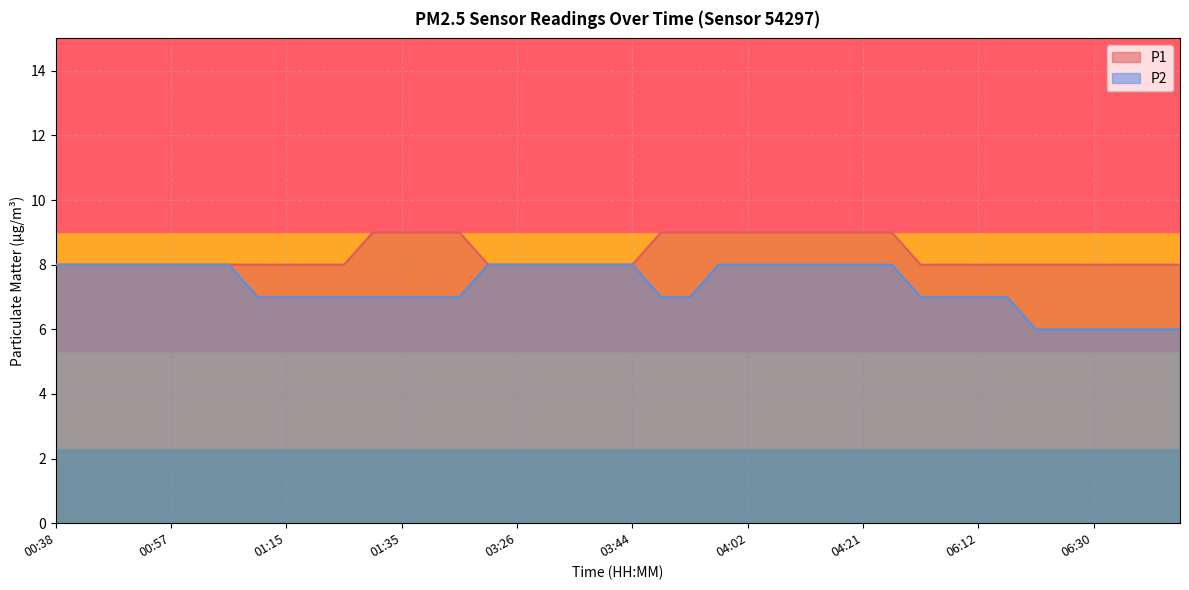

List the labels in order of P1 value, smallest first.

00:38, 00:43, 00:47, 00:52, 00:57, 01:02, 01:06, 01:11, 01:15, 01:20, 01:25, 03:21, 03:26, 03:30, 03:35, 03:39, 03:44, 06:02, 06:07, 06:12, 06:16, 06:21, 06:25, 06:30, 06:35, 06:39, 06:44, 01:30, 01:35, 01:39, 01:44, 03:49, 03:53, 03:58, 04:02, 04:07, 04:12, 04:16, 04:21, 04:25